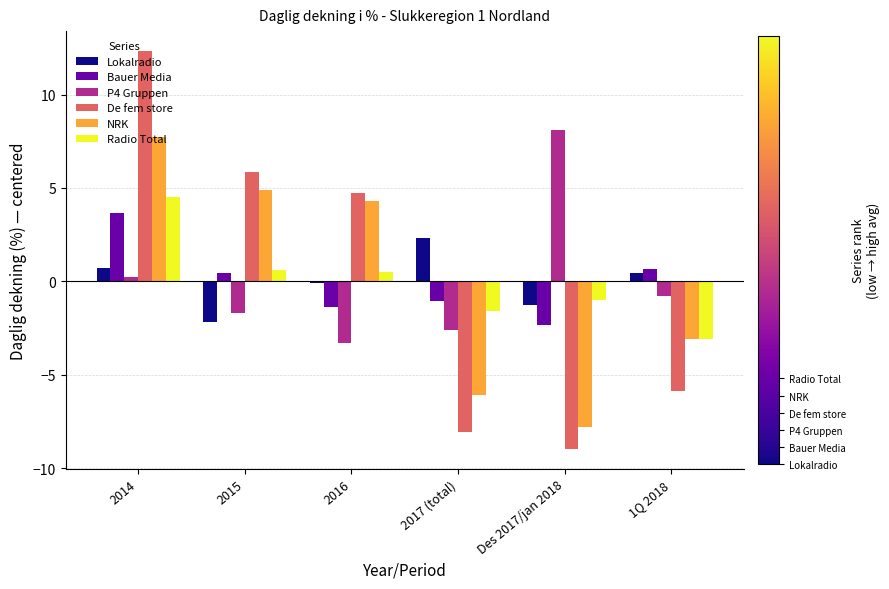

True or false: De fem store has a value of -9.0 at Des 2017/jan 2018.

True